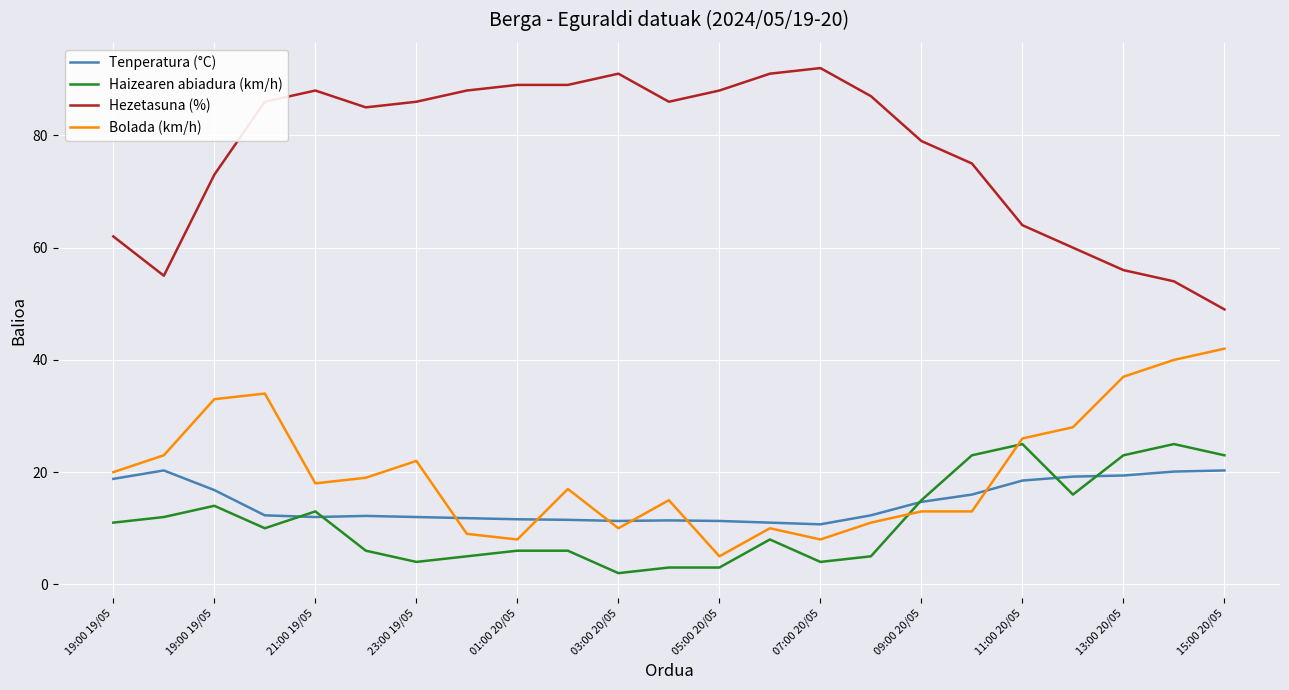

What is the minimum value shown in the chart?

2.0